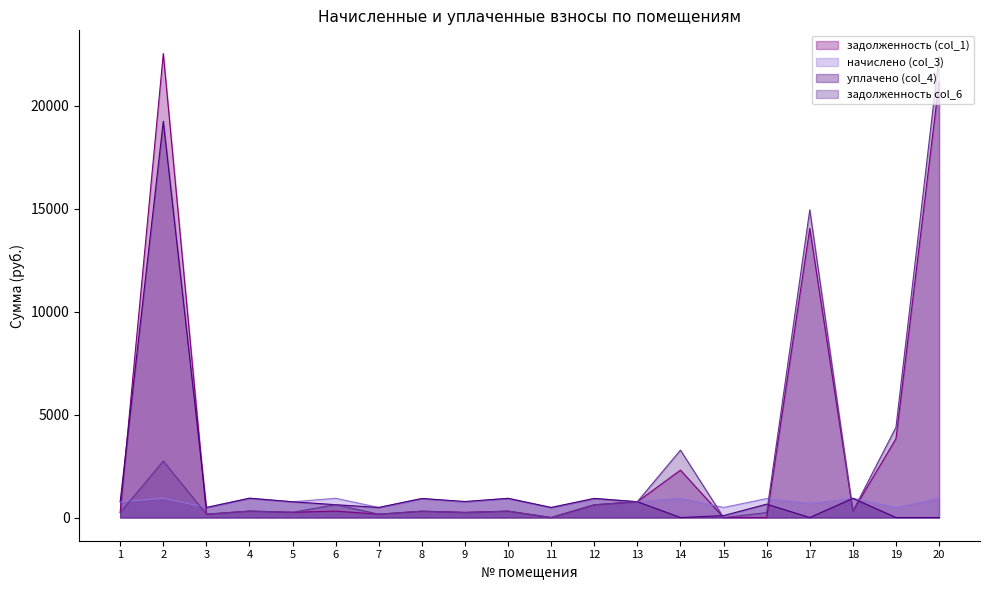

What is the sum of the задолженность (col_1) values at 19 and 14?

6134.0